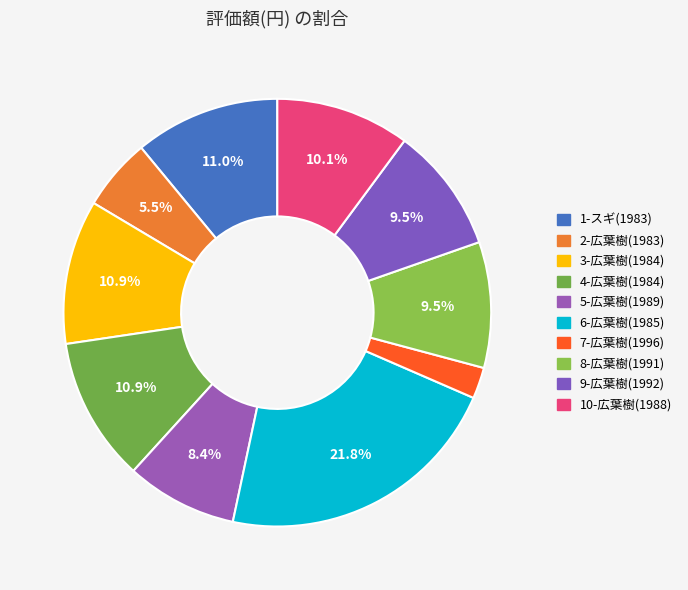

Which category has the smallest portion of the pie?

7-広葉樹(1996)